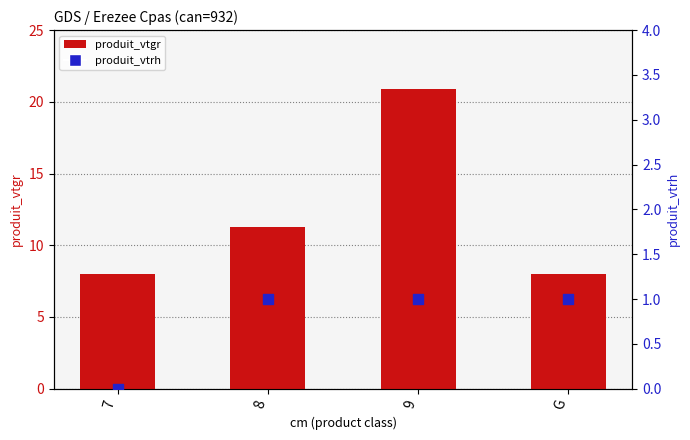

What are all the series names shown in the legend?

produit_vtgr, produit_vtrh